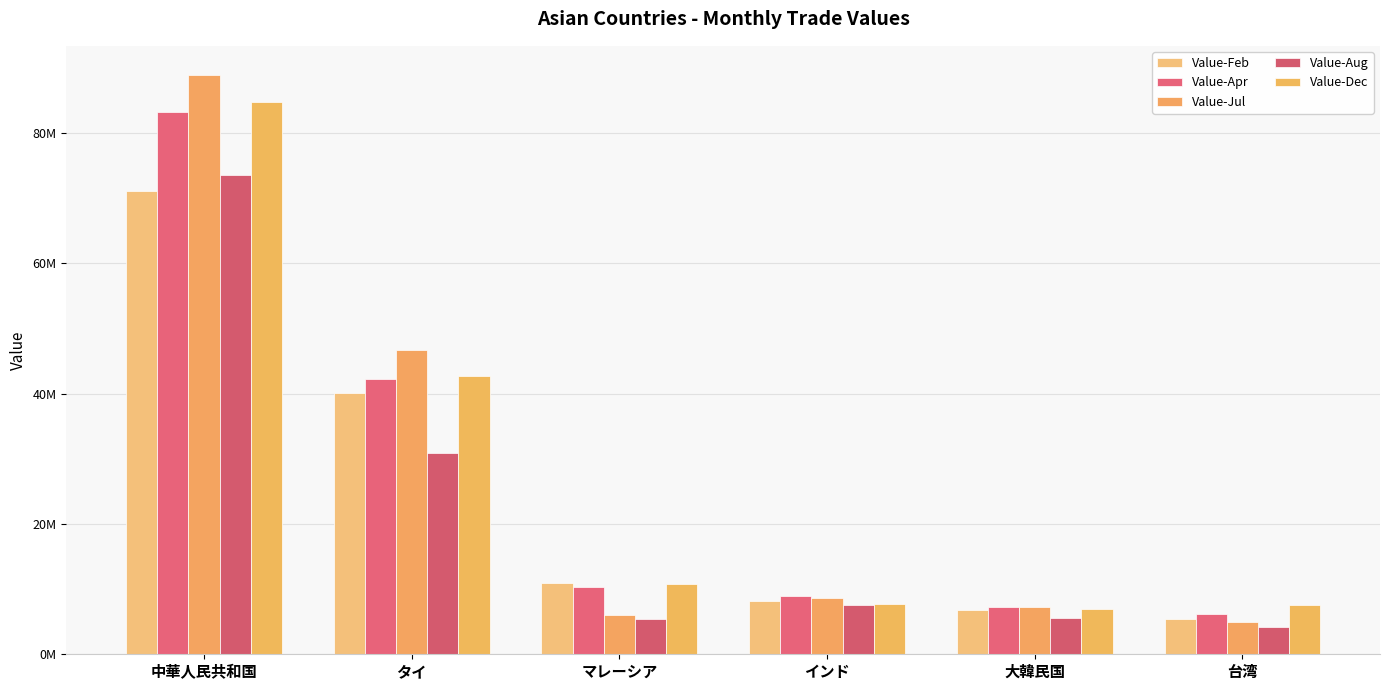

What is the value of the Value-Dec bar at the 4th from the left?

7729579